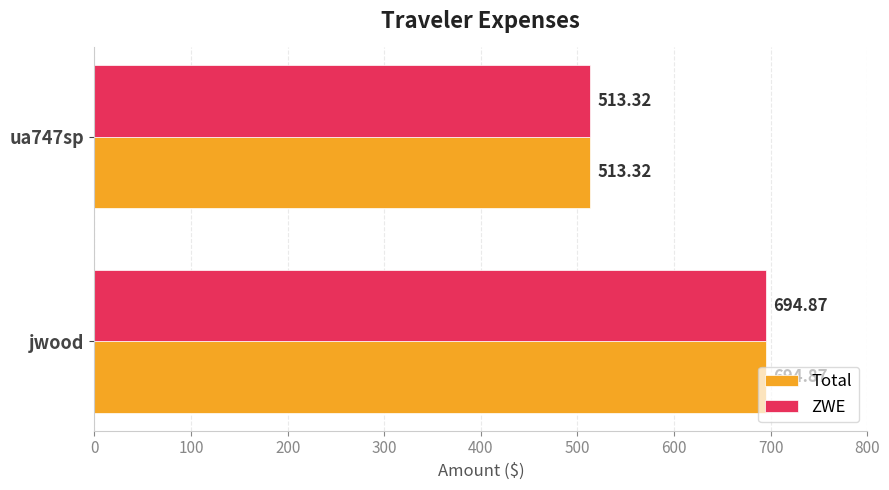

What is the total value across all series at ua747sp?

1026.6